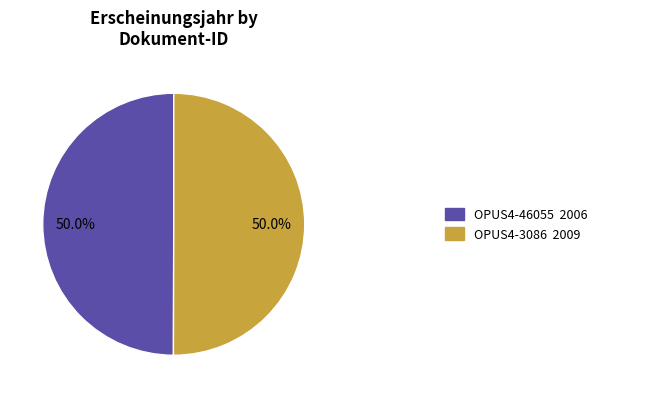

How many slices are in this pie chart?

2